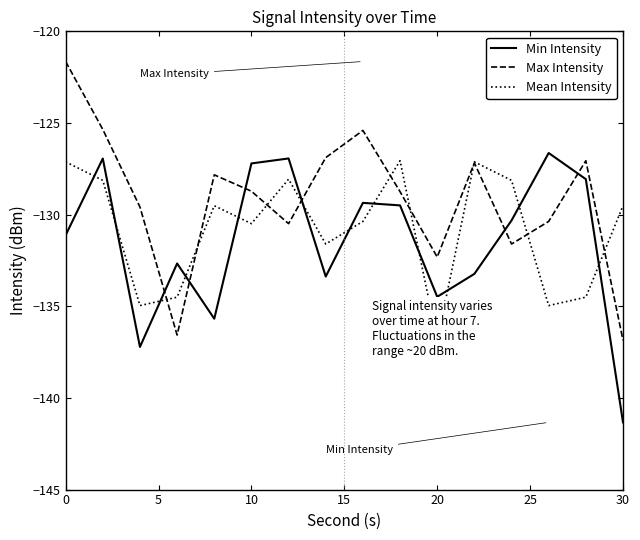

The Max Intensity series shows -121.6 at 0. True or false?

True